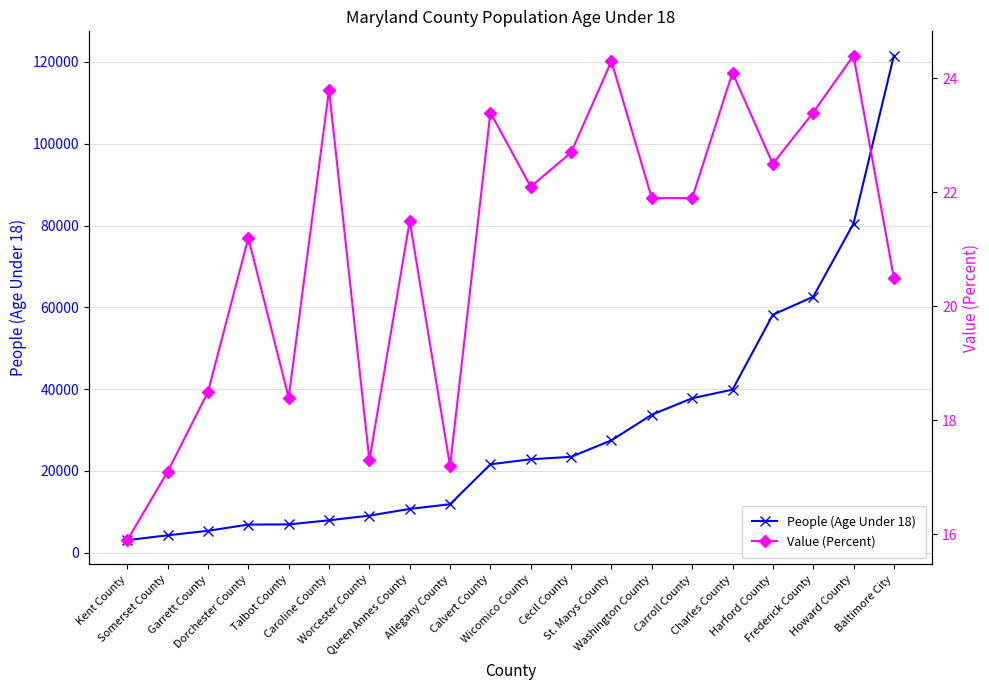

What is the total value across all series at Baltimore City?

121576.5